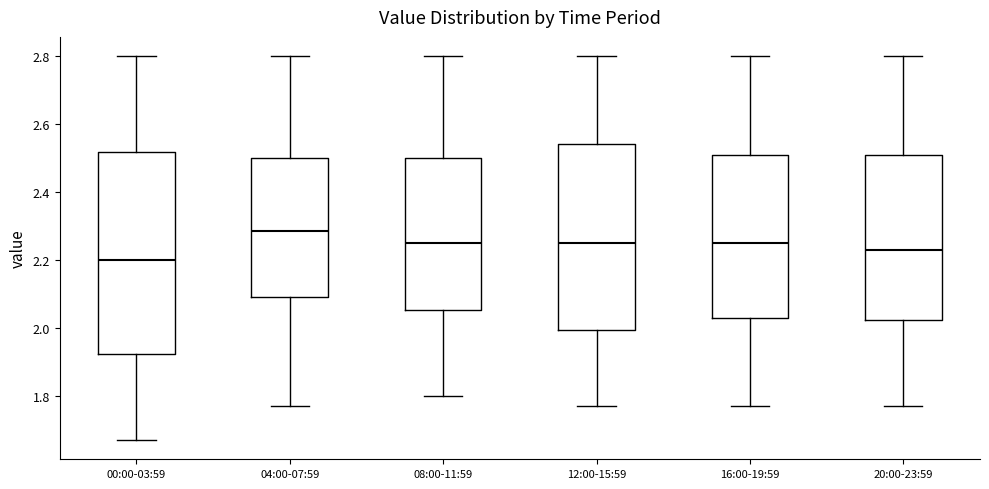

Reading left to right, transcribe this box plot: for each box, give where its median line is, the range the box spans, and where its two whiskers end, as read against the y-axis. The values are not printed on the chart, so give them approximately, as read against the axis.

00:00-03:59: median 2.20, box 1.92 to 2.52, whiskers 1.68 to 2.80
04:00-07:59: median 2.28, box 2.10 to 2.50, whiskers 1.78 to 2.80
08:00-11:59: median 2.26, box 2.06 to 2.50, whiskers 1.80 to 2.80
12:00-15:59: median 2.26, box 2.00 to 2.54, whiskers 1.78 to 2.80
16:00-19:59: median 2.26, box 2.04 to 2.50, whiskers 1.78 to 2.80
20:00-23:59: median 2.24, box 2.02 to 2.50, whiskers 1.78 to 2.80